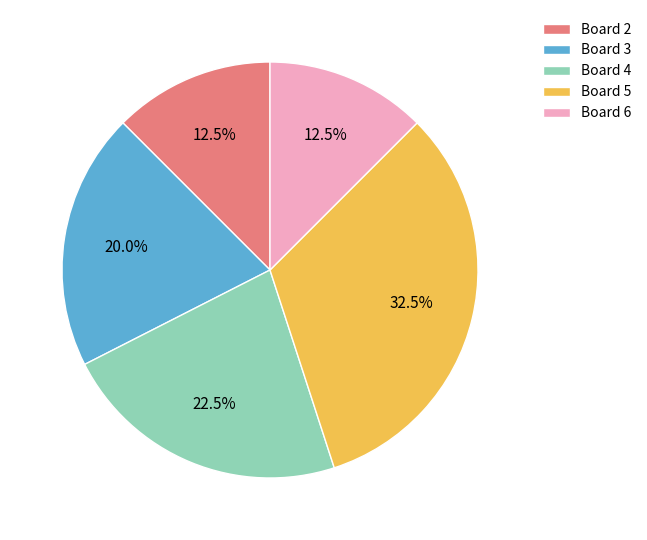

What is the largest slice in the pie chart?

Board 5